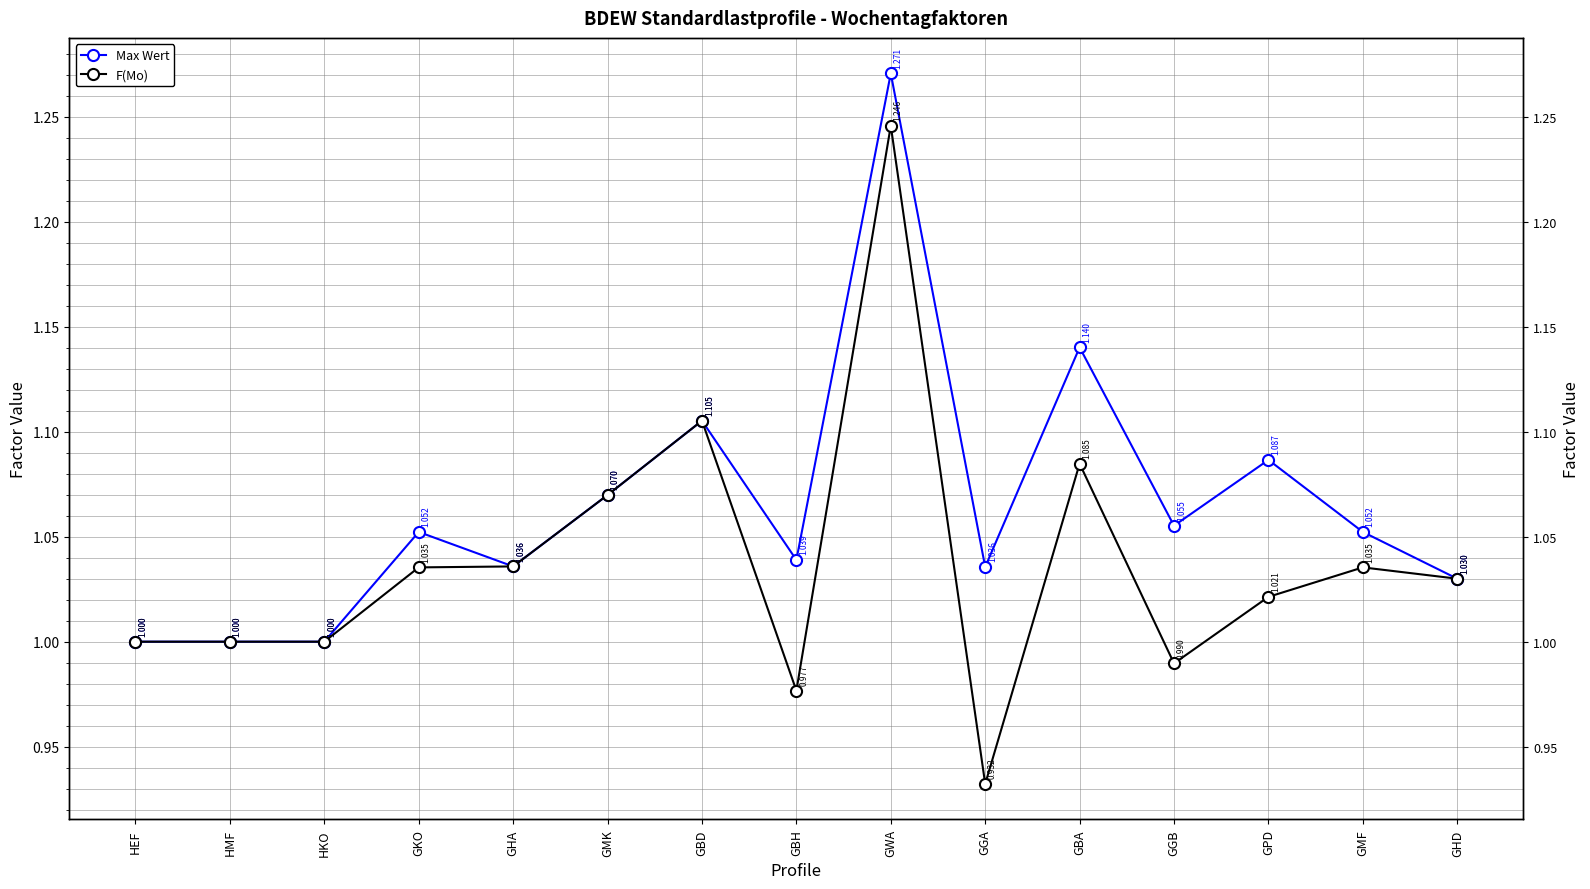

What is the sum of all Max Wert values?

16.0